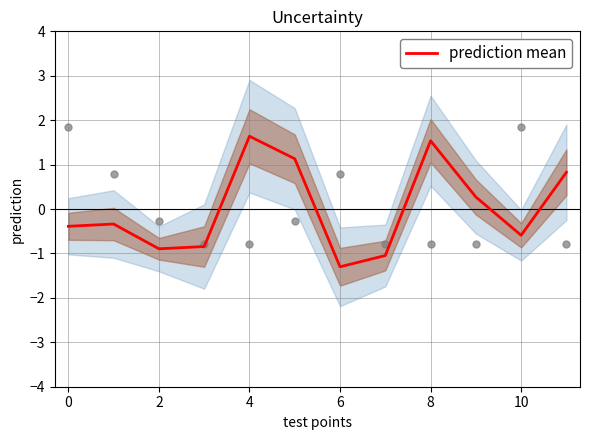

What is the lowest value of the prediction mean series?

-1.3